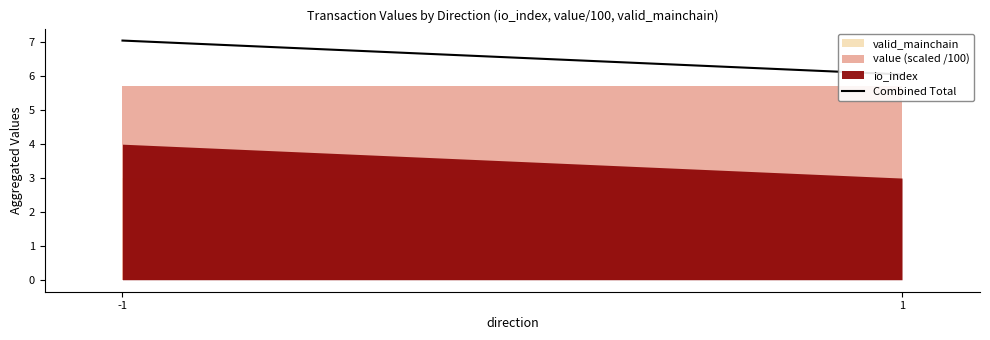

How many values are below 7?

1